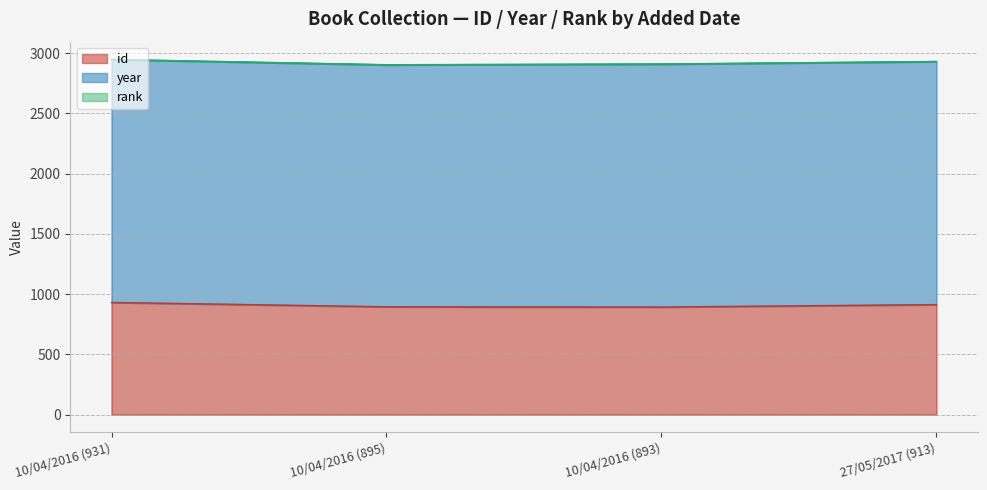

Which category has the lowest value across all series?

10/04/2016 (931)